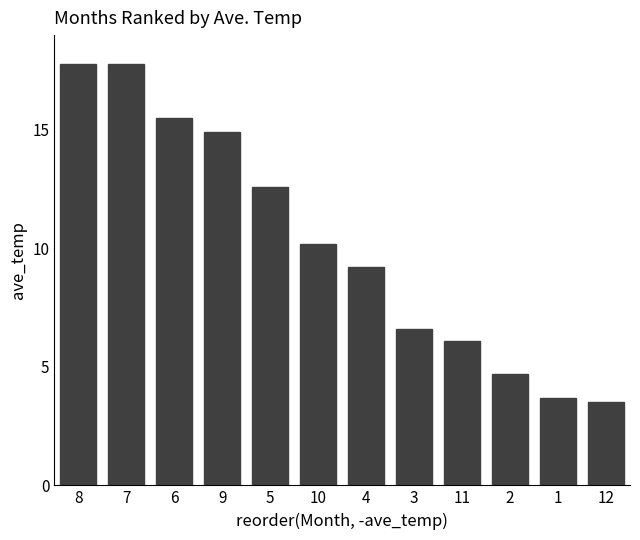

What is the greatest value displayed?

17.8